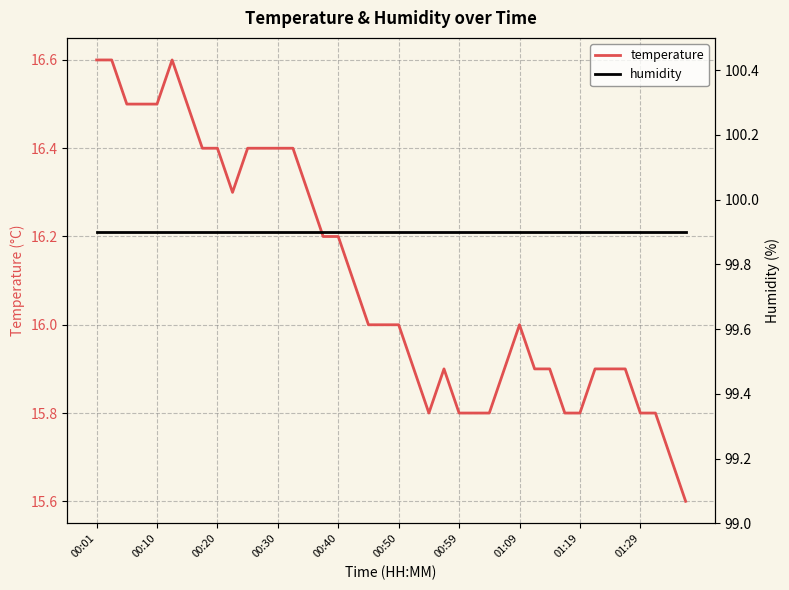

At which category is the sum across all series the highest?

00:01